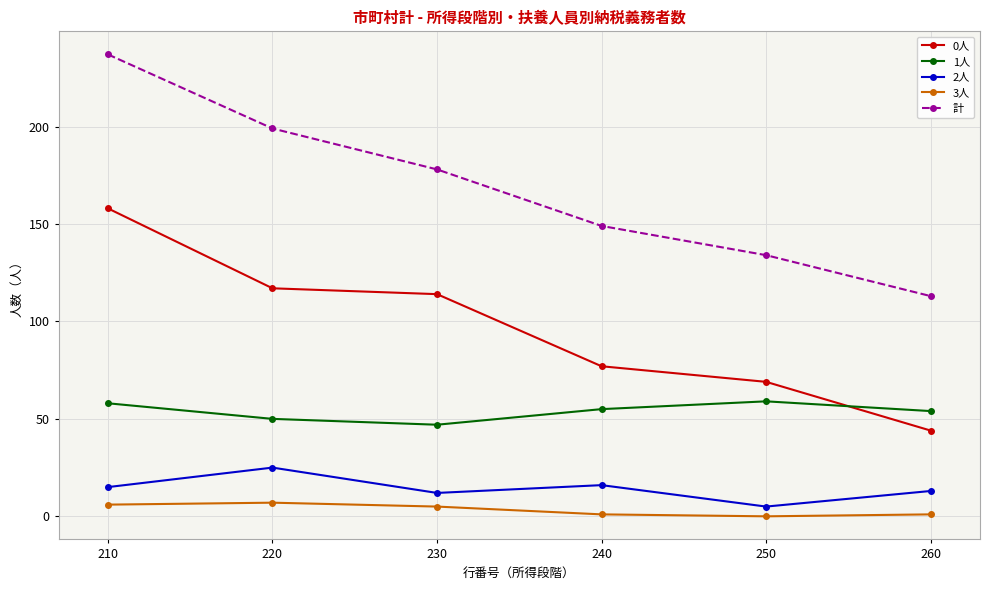

Which series has the largest total across all categories?

計